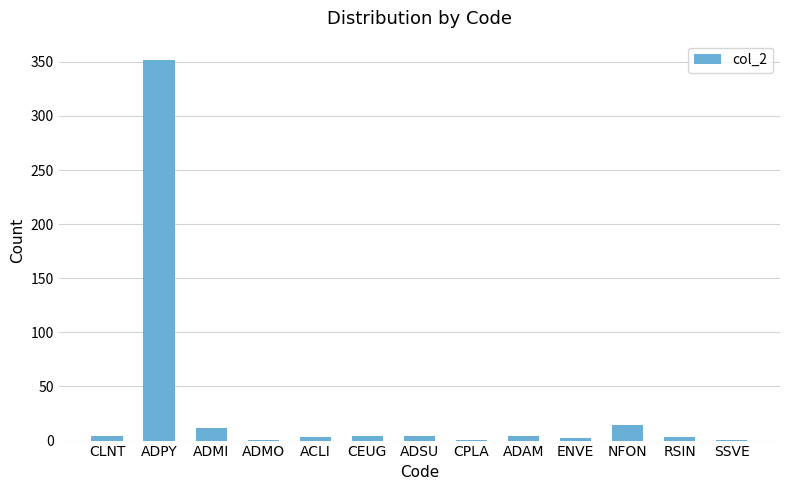

Is it true that the value at ADMI is 12?

True